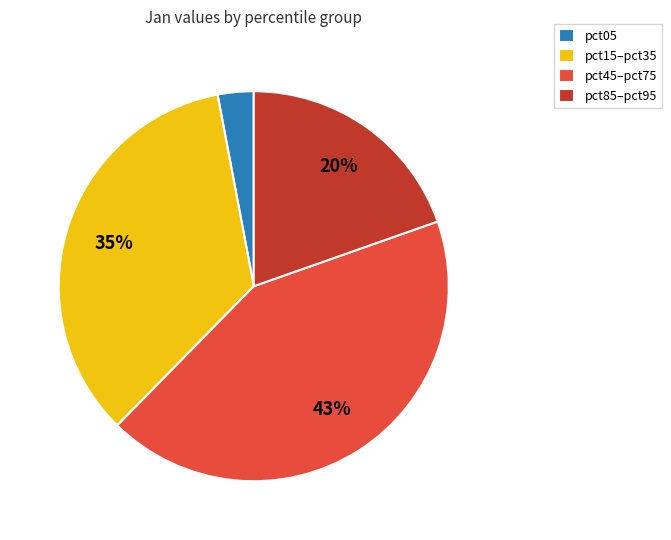

To the nearest percent, what portion does pct15–pct35 represent?

35%